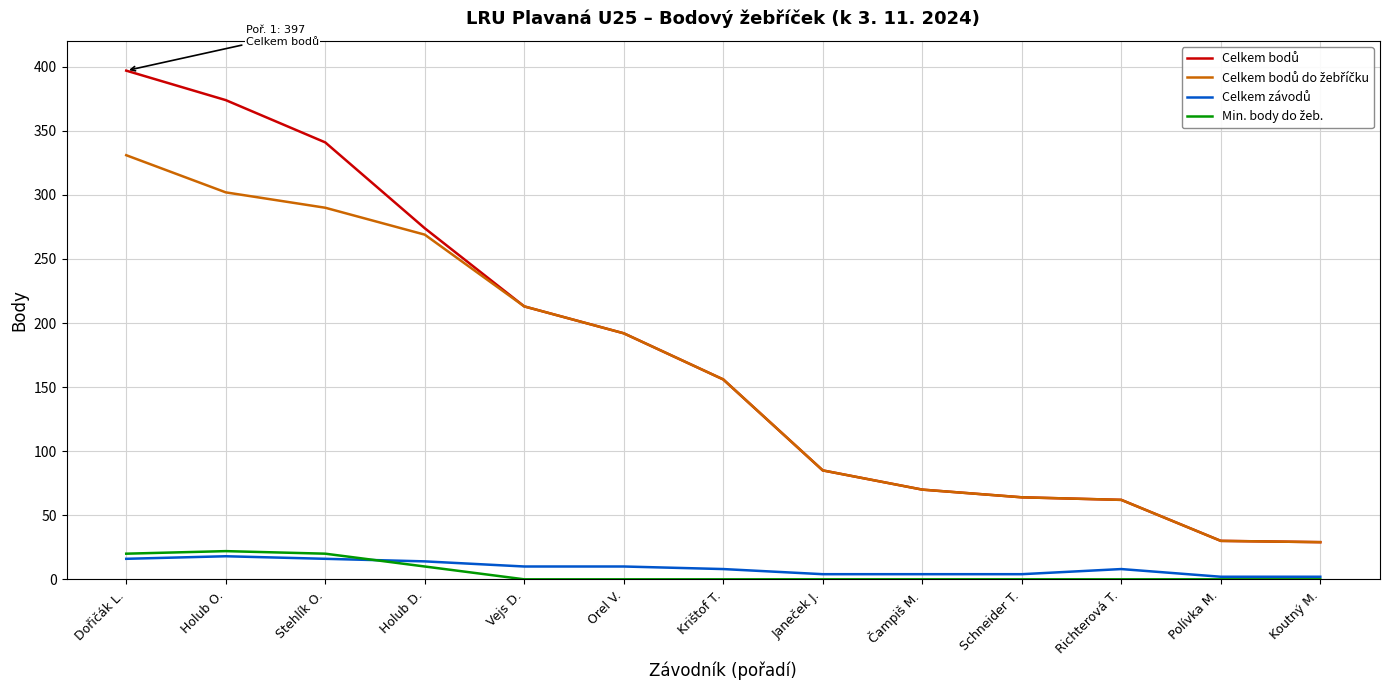

How many lines are shown in the chart?

4